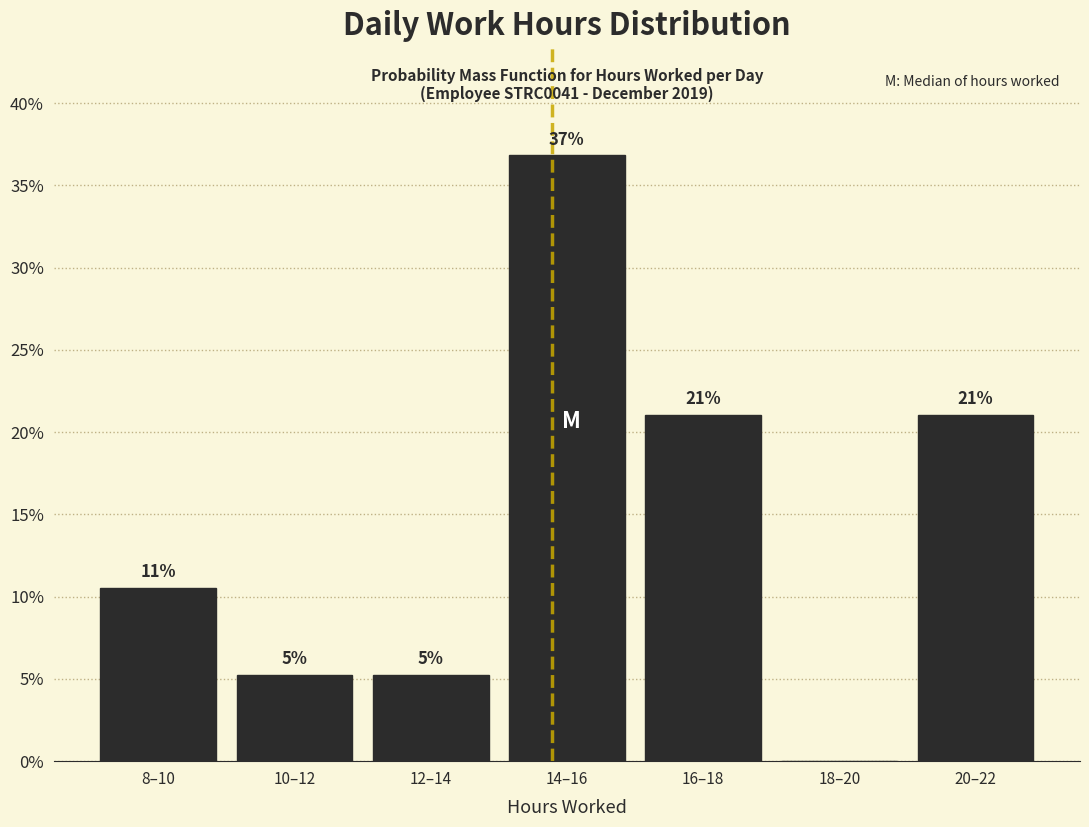

Which has a higher value, 10–12 or 14–16?

14–16